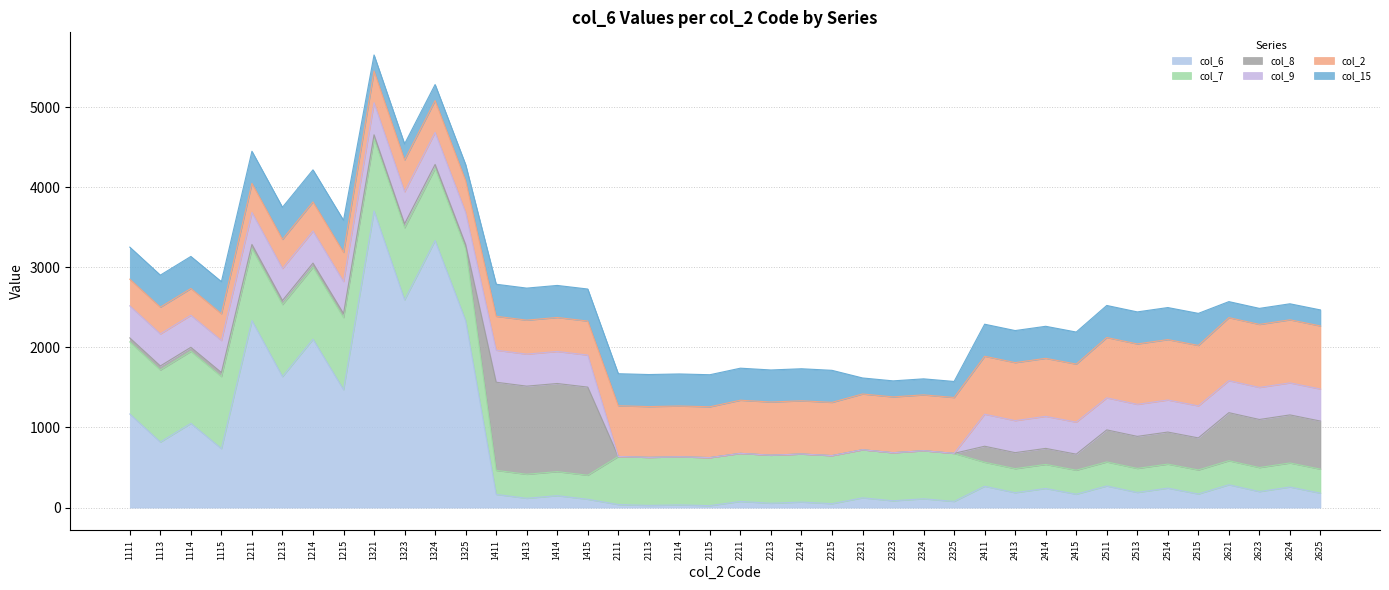

The value of col_6 at 1114 is 1051. True or false?

True